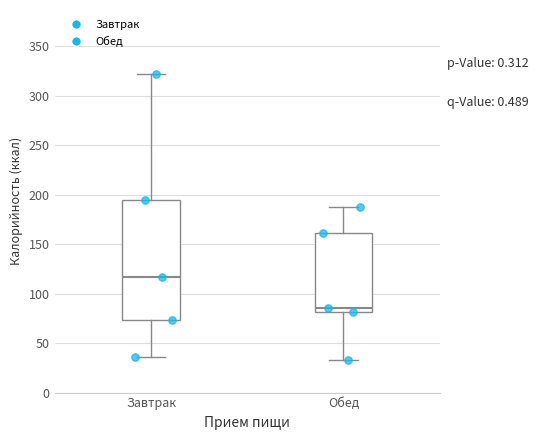

Reading left to right, transcribe this box plot: for each box, give where its median line is, the range the box spans, and where its two whiskers end, as read against the y-axis. The values are not printed on the chart, so give them approximately, as read against the axis.

Завтрак: median 115, box 75 to 195, whiskers 35 to 320
Обед: median 85, box 80 to 160, whiskers 35 to 185